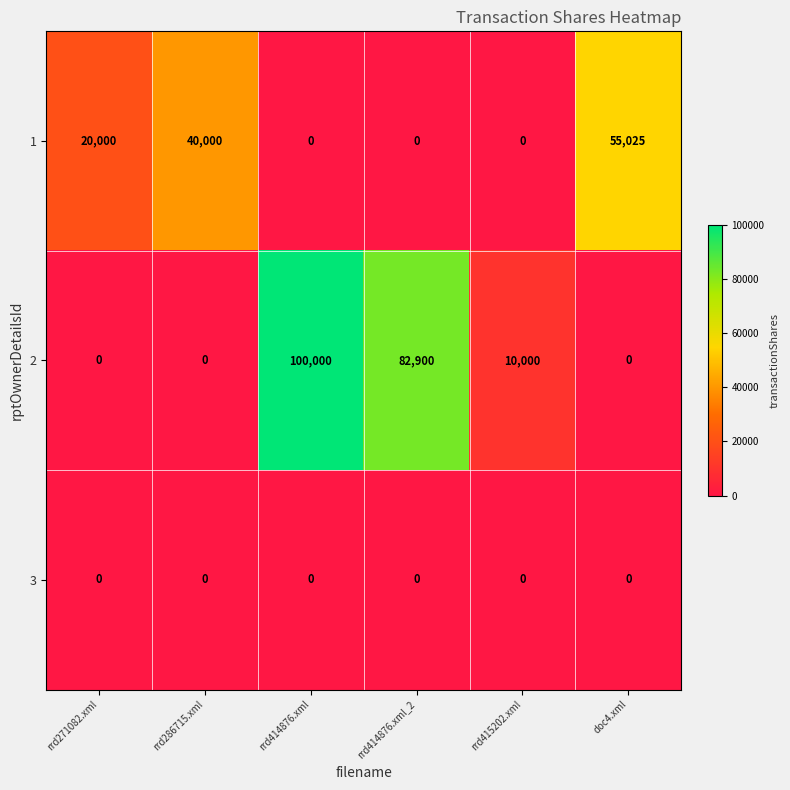

How many 1 values are between 0 and 40000?

5